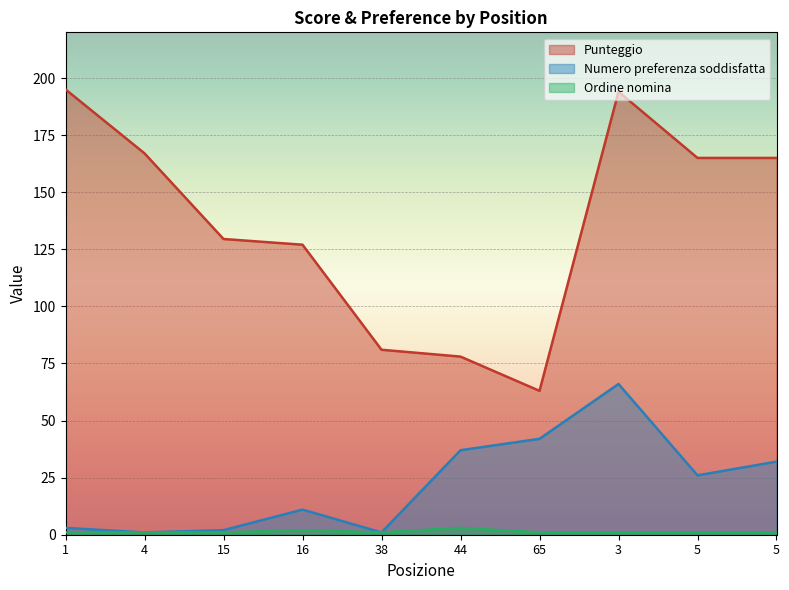

The value of Ordine nomina at 65 is 1.0. True or false?

True